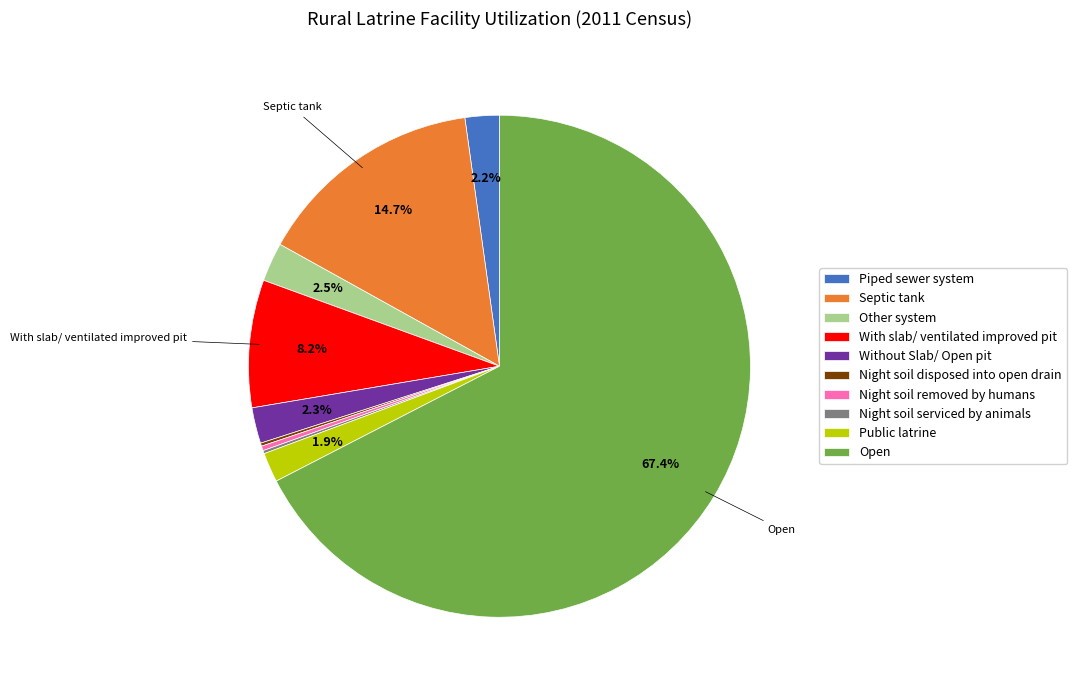

Which category has the biggest portion of the pie?

Open